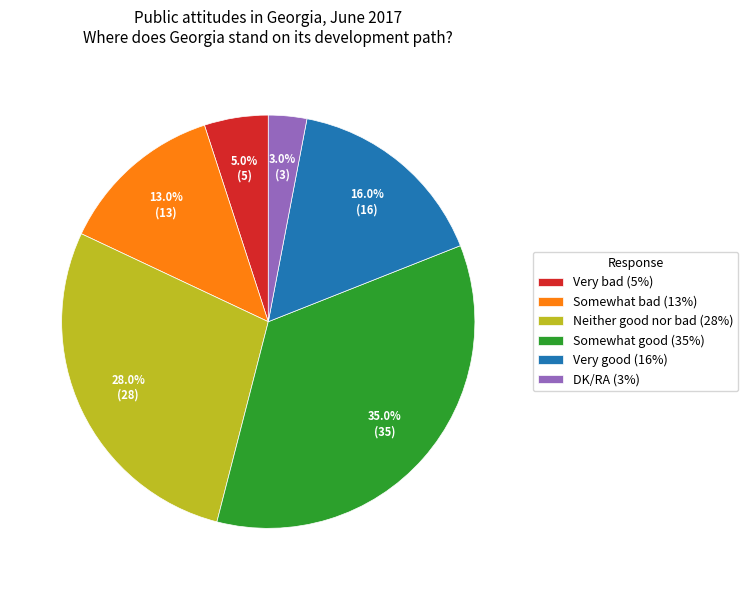

Which category has the smallest portion of the pie?

DK/RA